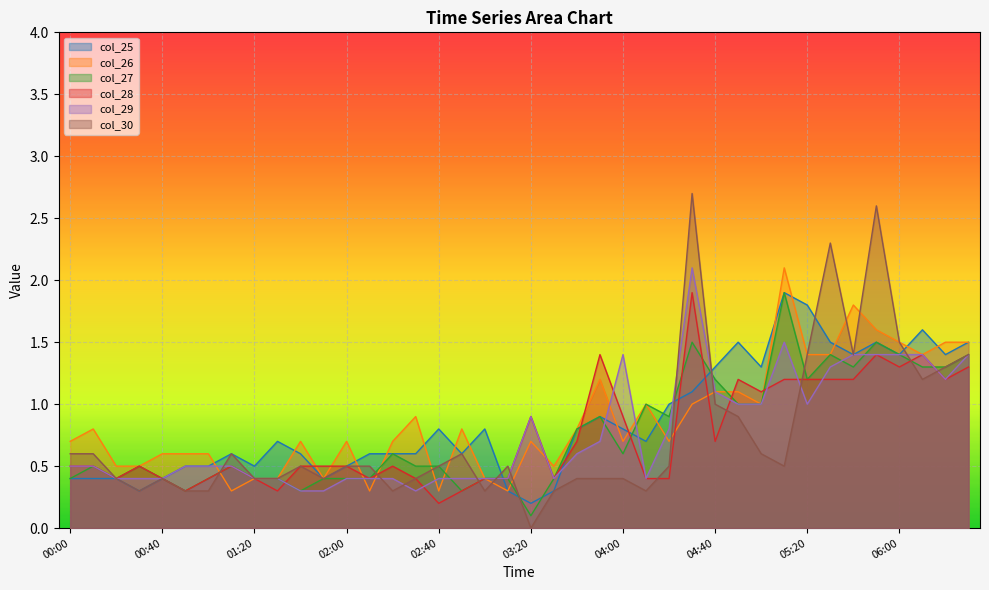

True or false: col_28 and col_26 intersect in this chart.

True